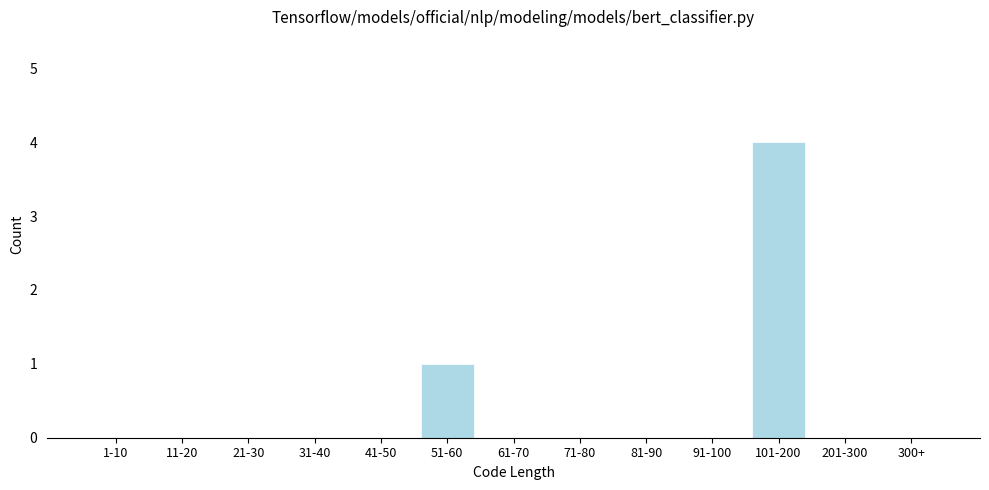

Reading left to right, extract all data points from this chart.

1-10=0	11-20=0	21-30=0	31-40=0	41-50=0	51-60=1	61-70=0	71-80=0	81-90=0	91-100=0	101-200=4	201-300=0	300+=0